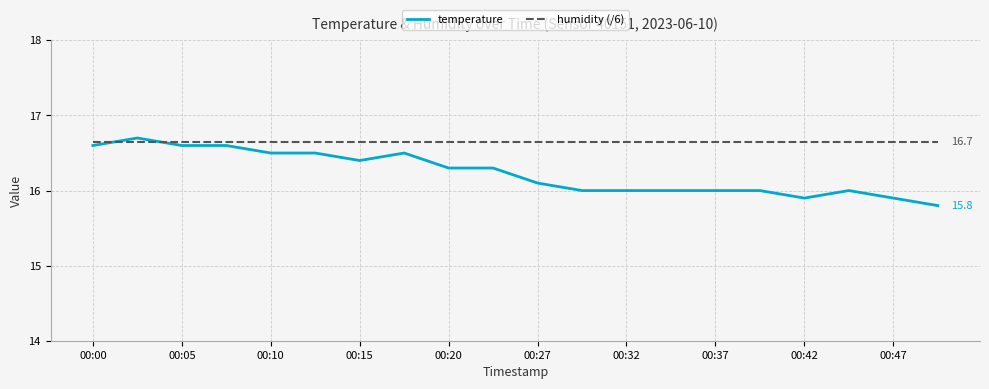

At how many categories does at least one series exceed 15?

20